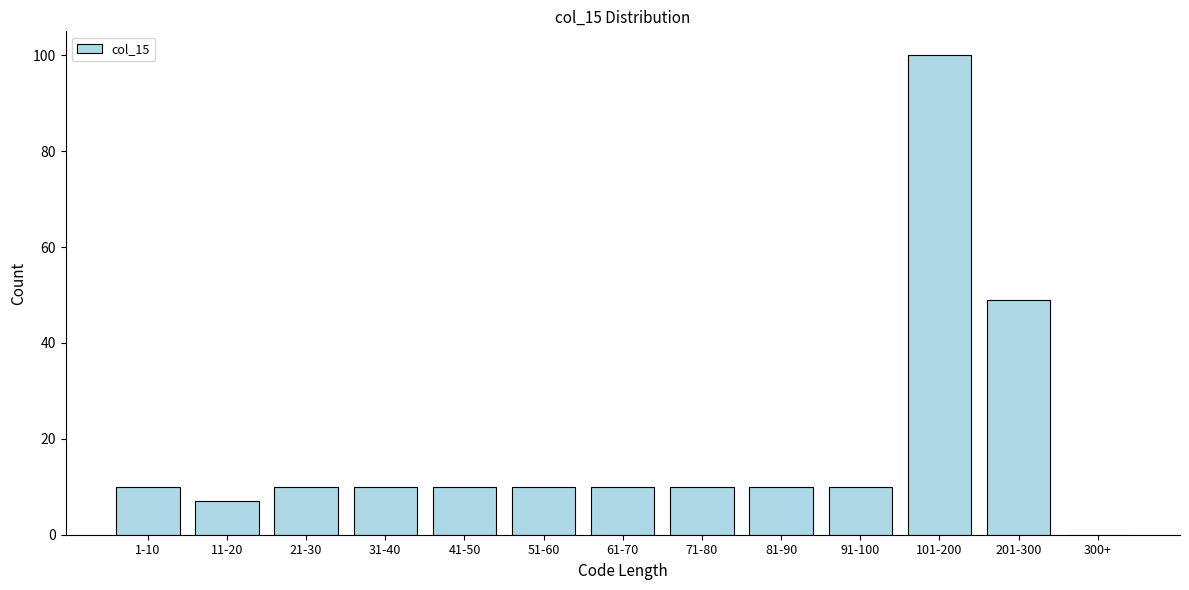

Reading right to left, transcribe all the data shown in this chart.

300+=0	201-300=49	101-200=100	91-100=10	81-90=10	71-80=10	61-70=10	51-60=10	41-50=10	31-40=10	21-30=10	11-20=7	1-10=10